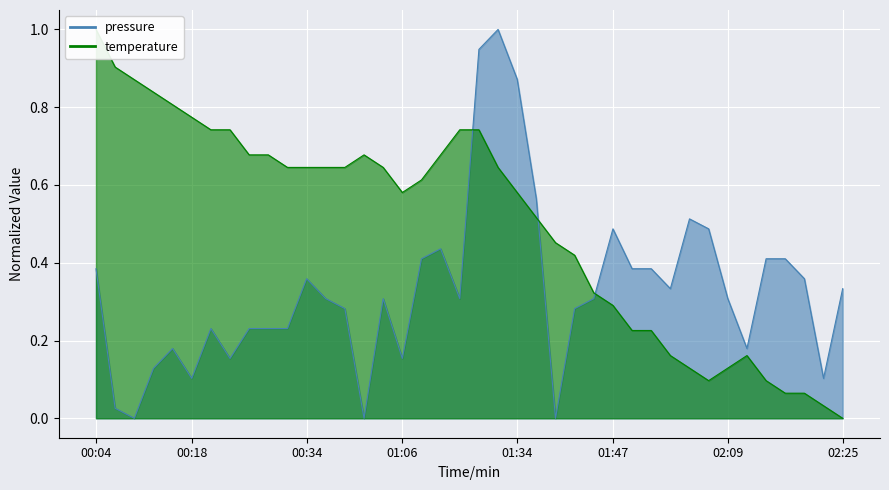

True or false: pressure has more than 2 points higher than both neighbors.

True